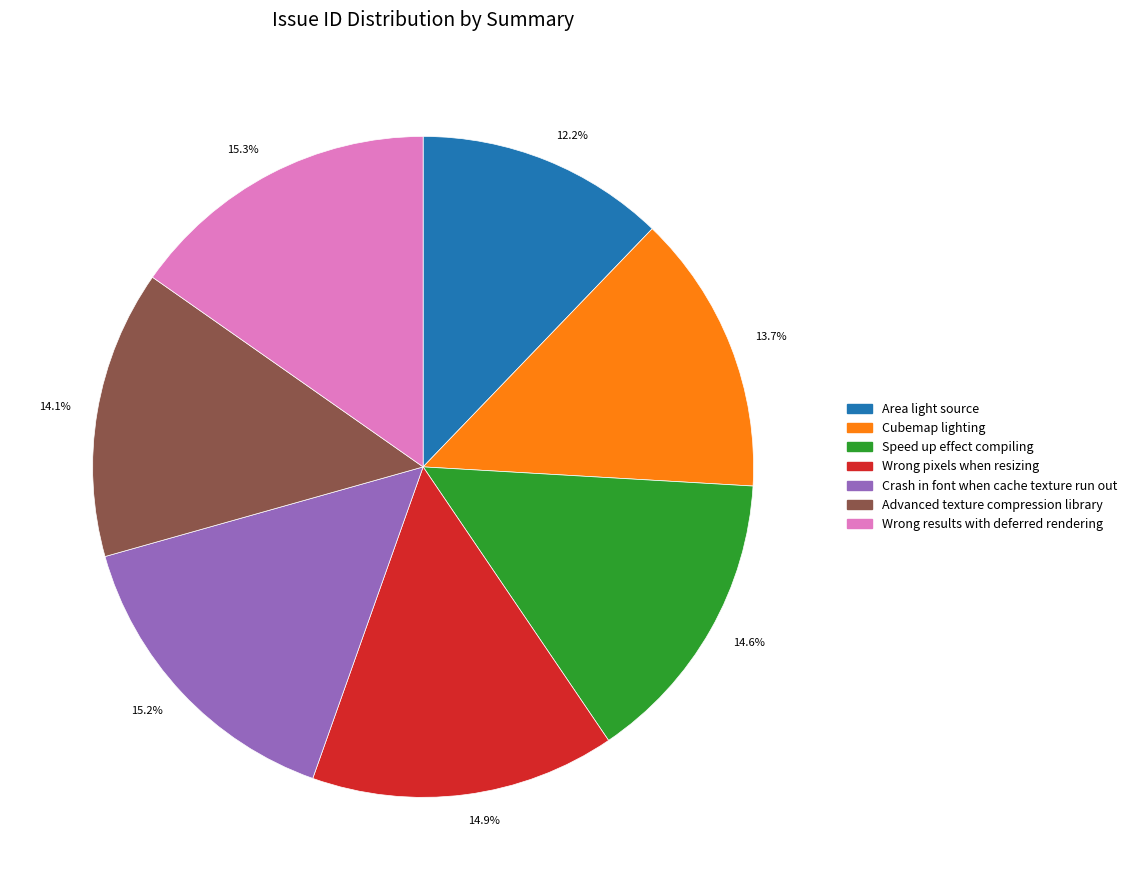

Which slice is the smallest?

Area light source